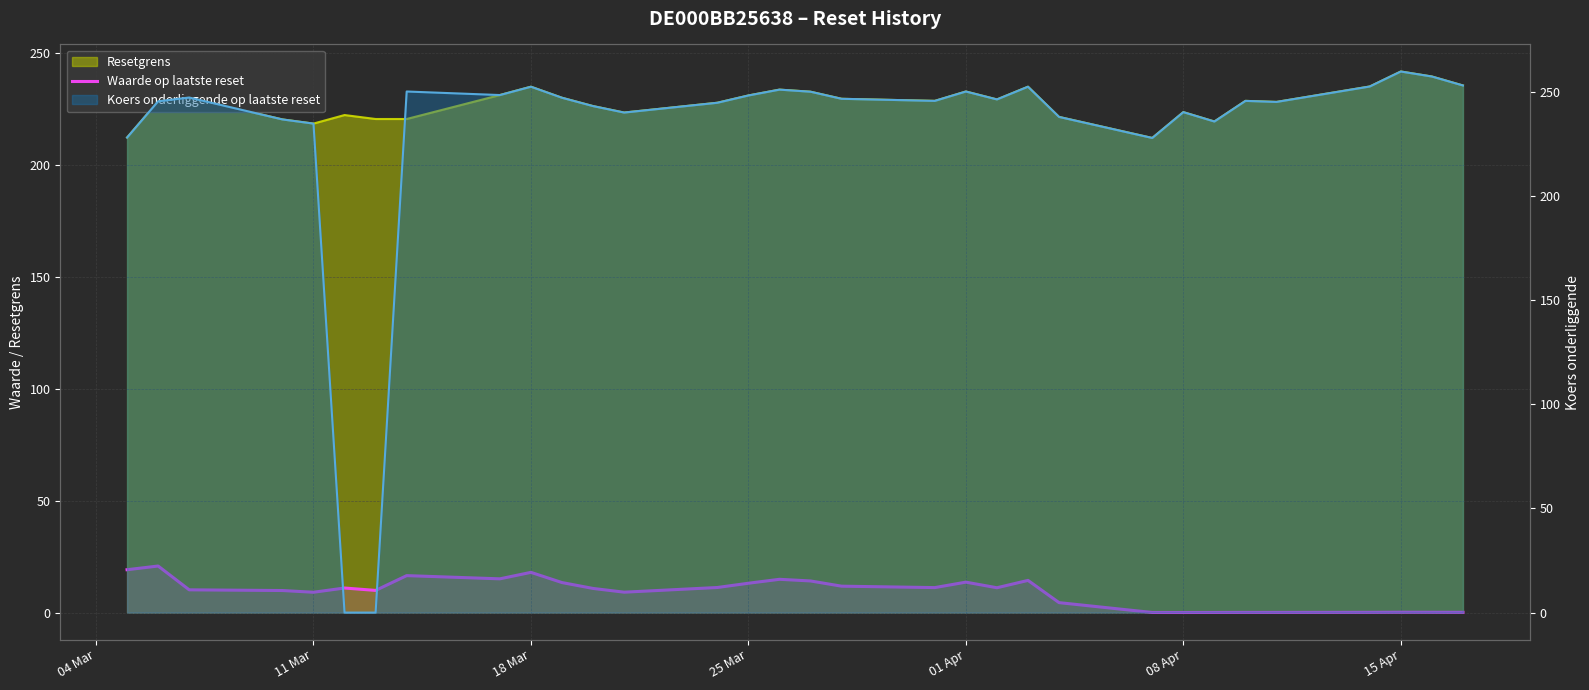

The chart shows a value of 0.0 at 08 Apr. True or false?

True